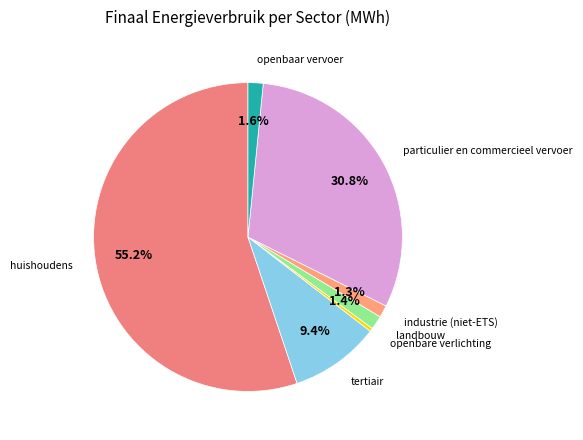

Is it true that landbouw is 11% of the pie?

False